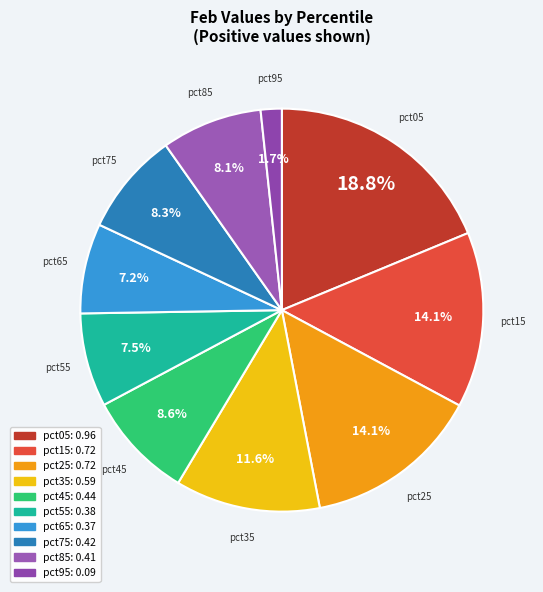

Do pct75 and pct35 together represent more than half of the pie?

No